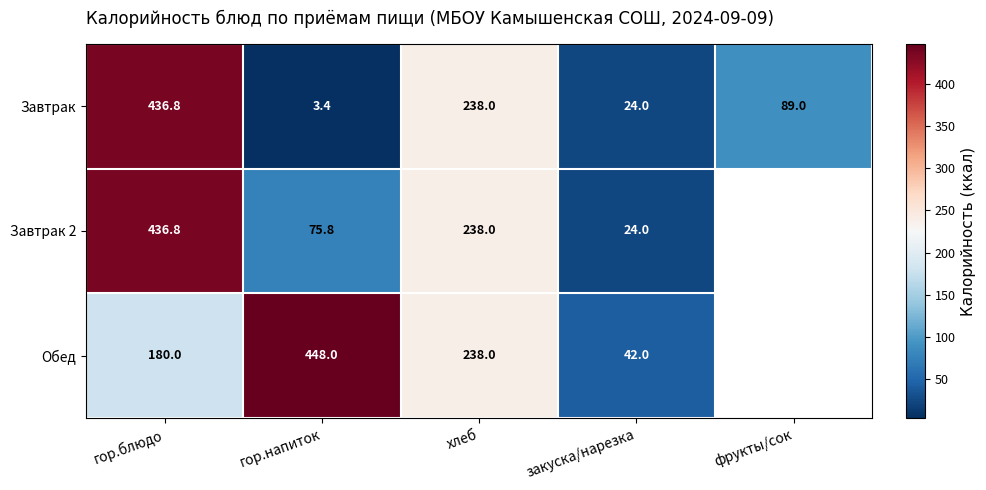

The Обед series shows 287.0 at гор.блюдо. True or false?

False